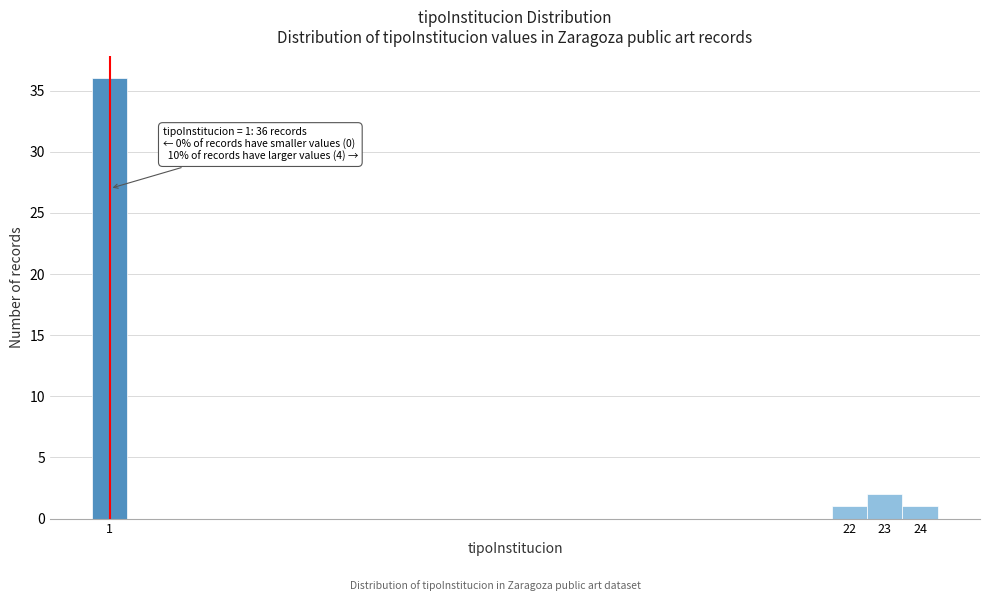

Which range on the x-axis has the tallest bar?

0.5 to 1.5